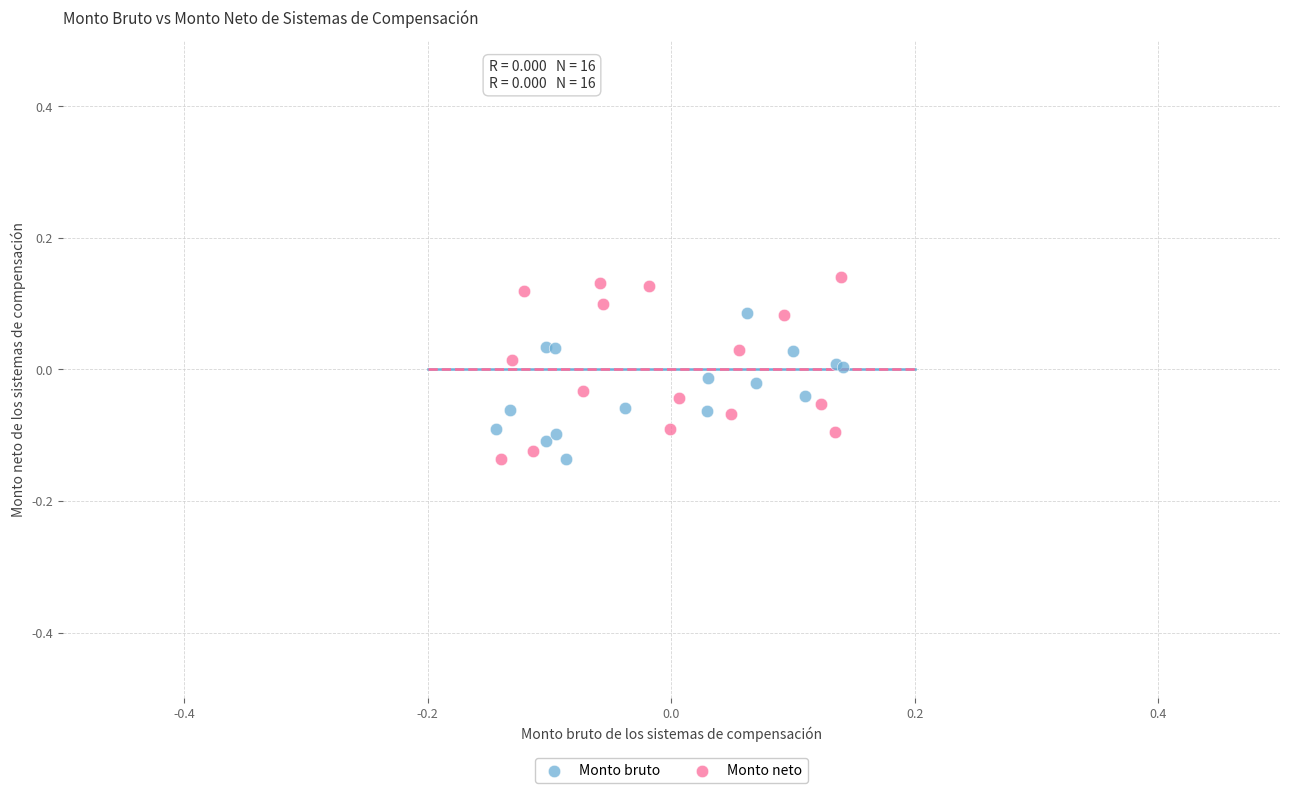

What are all the series names shown in the legend?

Monto bruto, Monto neto